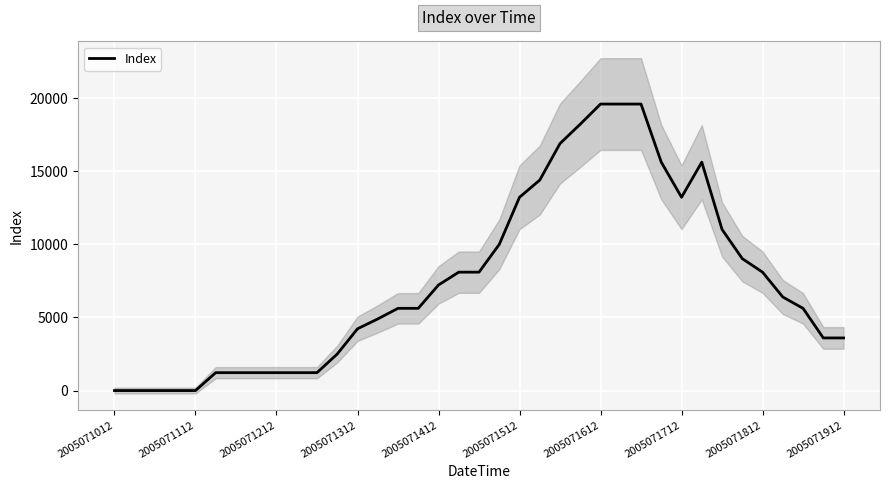

What position from the left is 15?

16